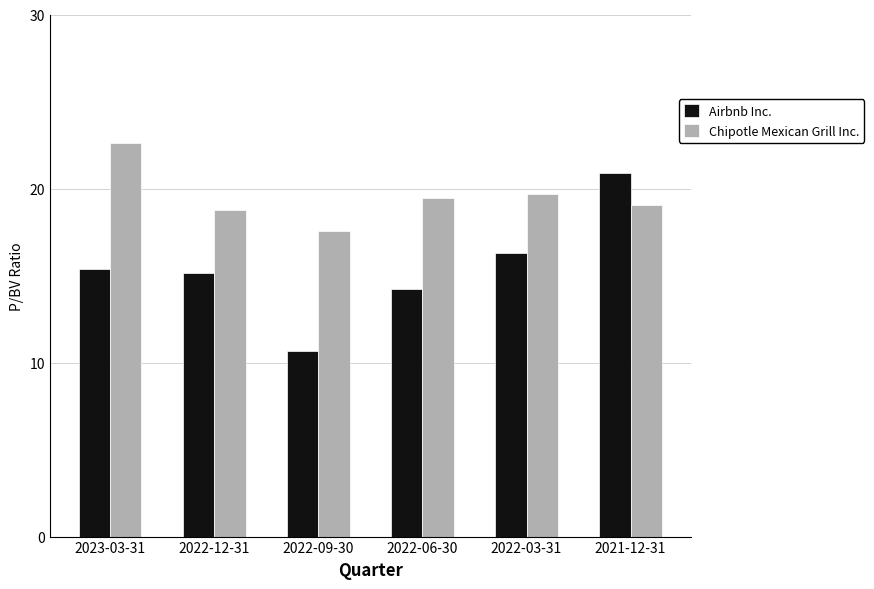

What position from the left is 2022-09-30?

3